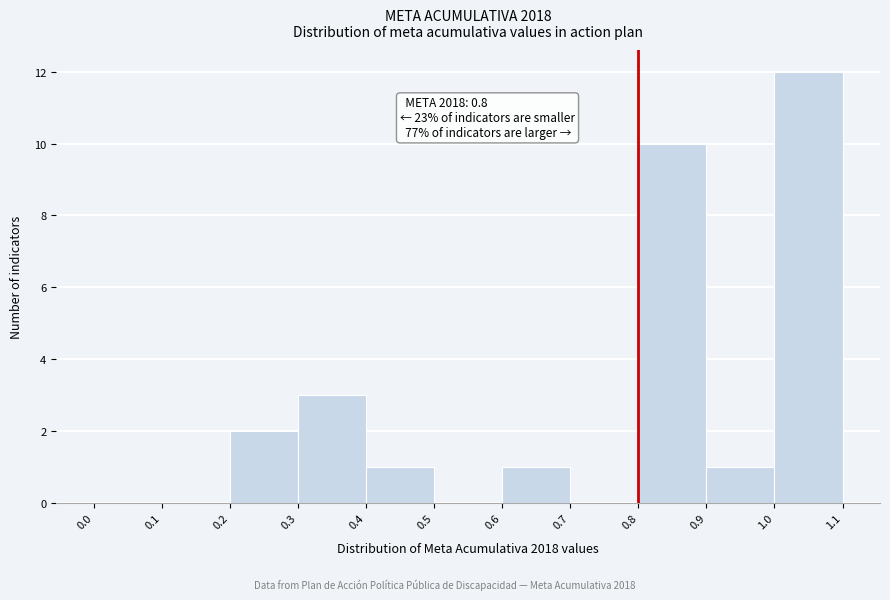

Which range on the x-axis has the tallest bar?

1.0 to 1.1